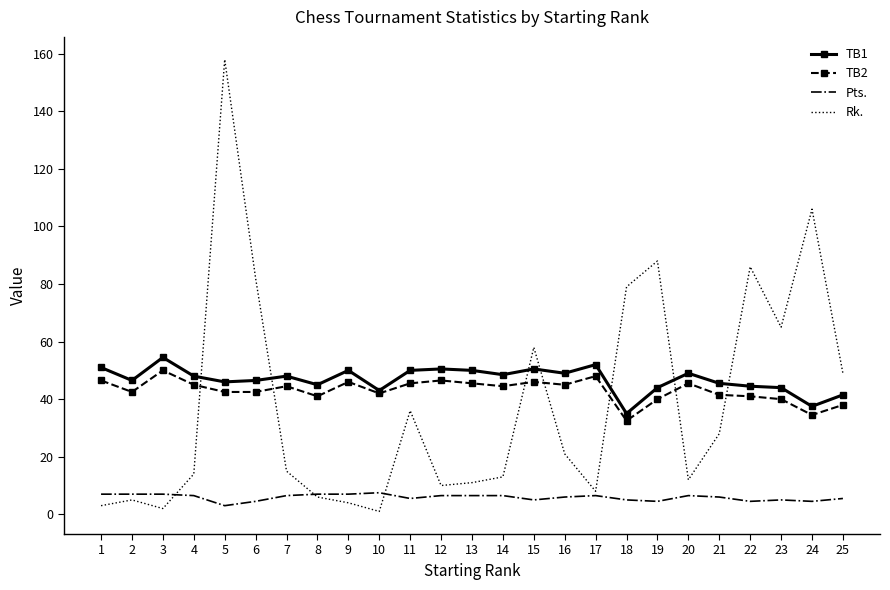

True or false: TB1 and Pts. intersect in this chart.

False